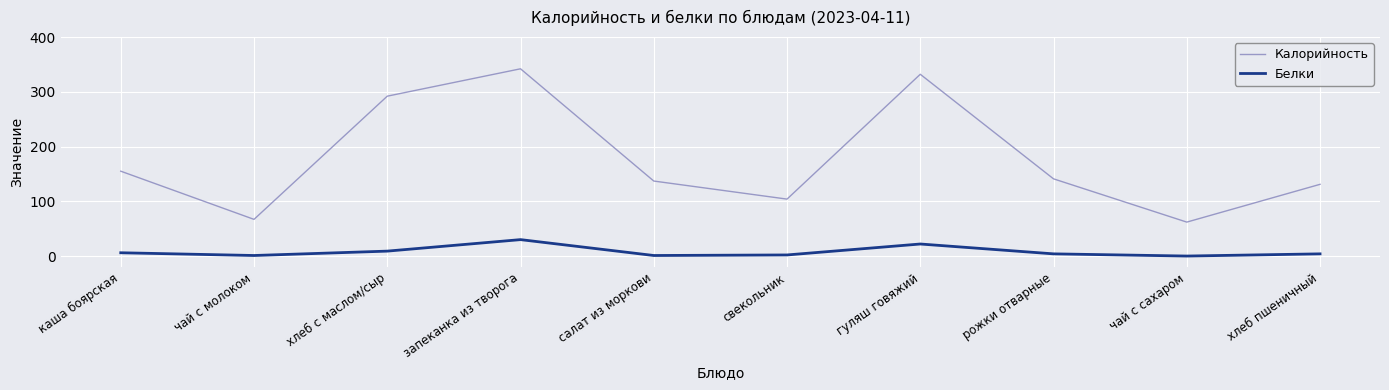

Rank the series by their average value, from highest to lowest.

Калорийность, Белки